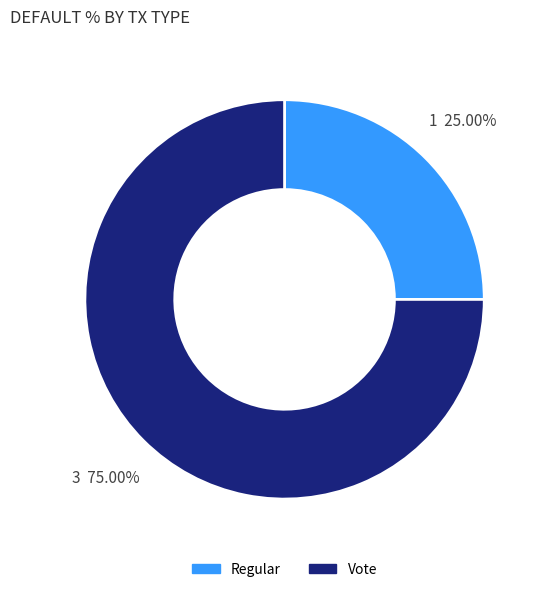

How much of the chart is everything except Regular?

75.0%